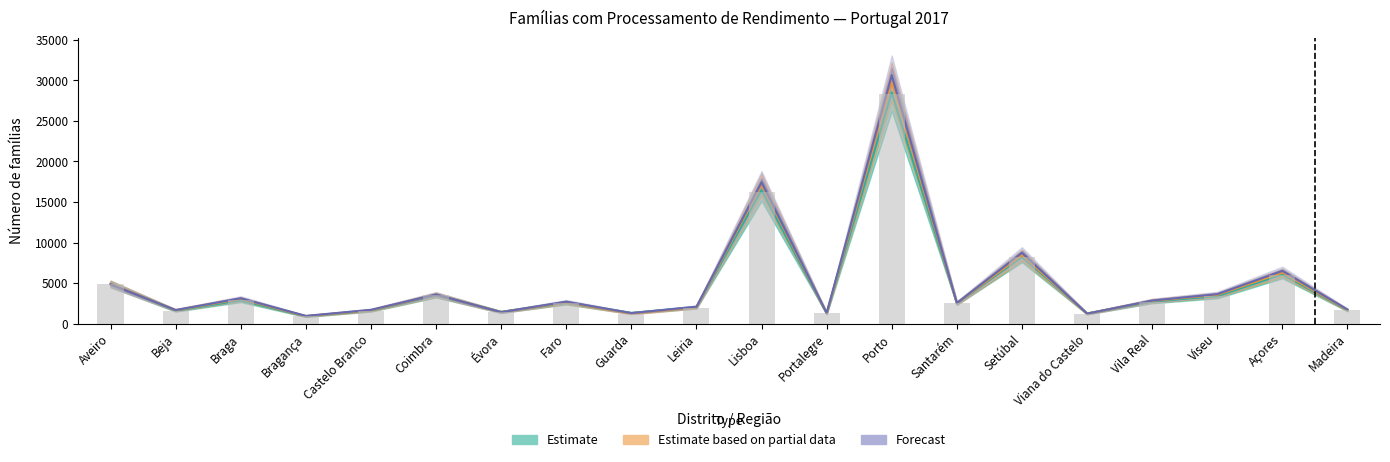

What is the difference between the highest and lowest values at Setúbal?

557.0